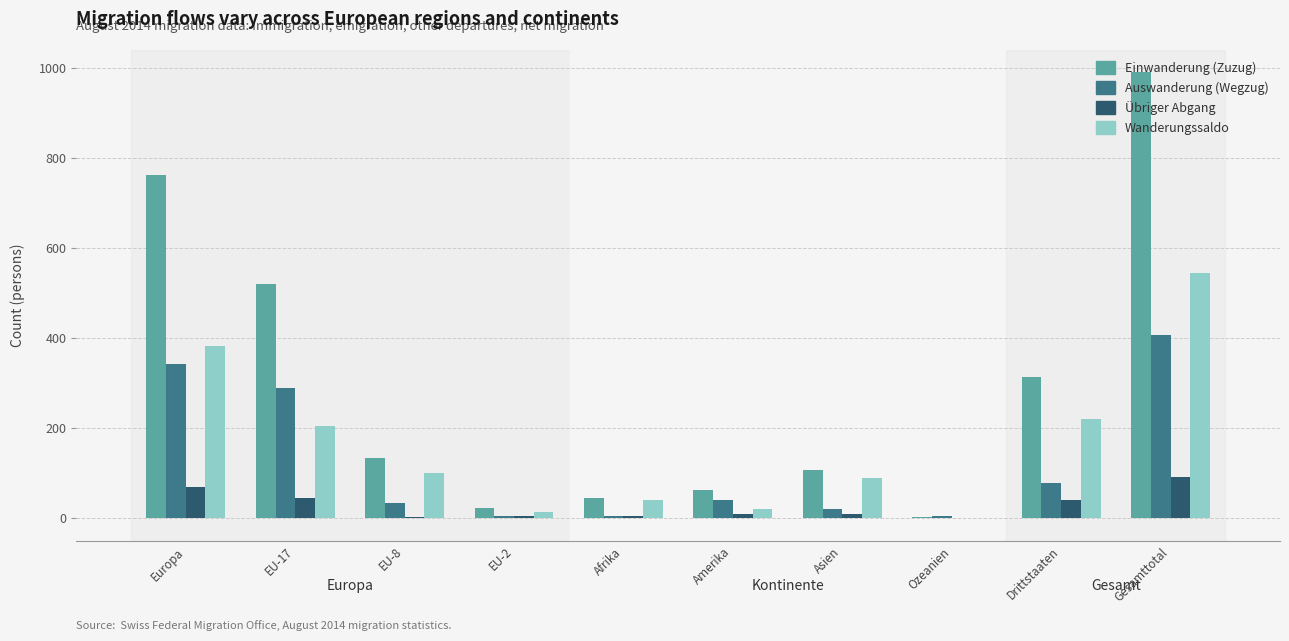

True or false: Übriger Abgang has a value of 90 at Gesamttotal.

True